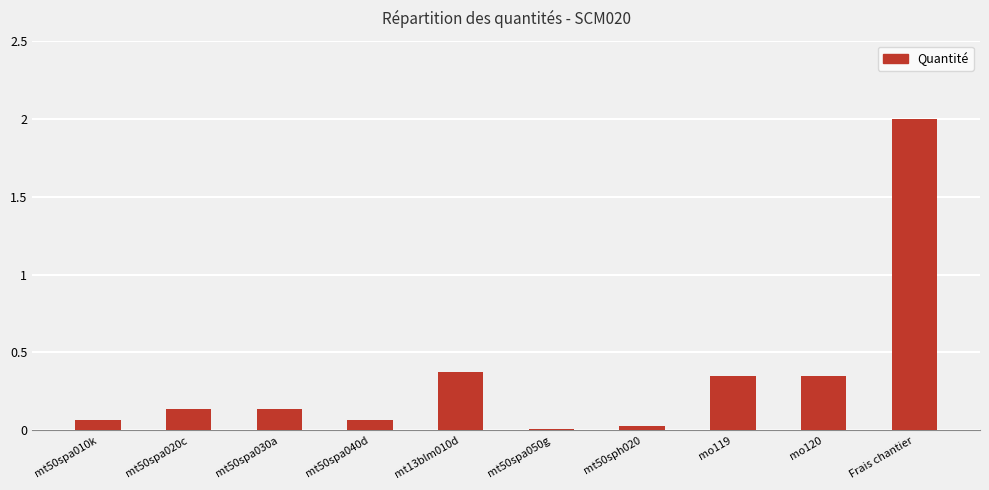

How many bars are there in total?

10